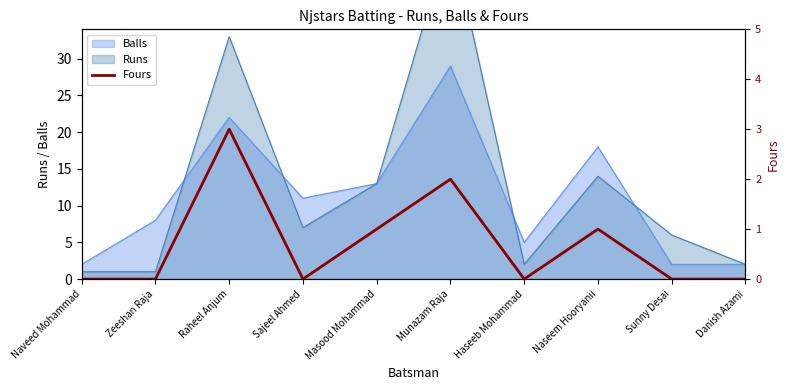

What is the maximum value for Balls?

29